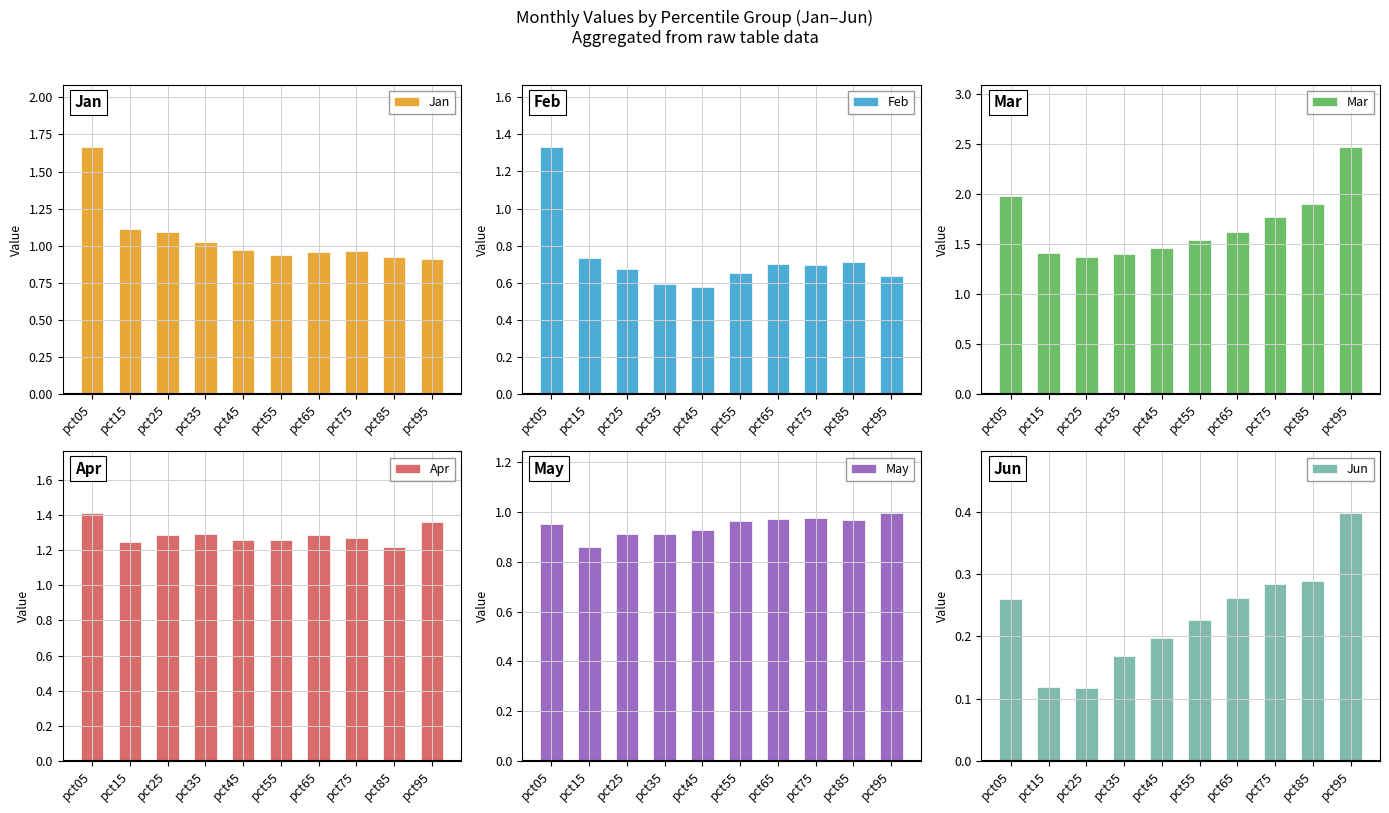

What are all the series names shown in the legend?

Jan, Feb, Mar, Apr, May, Jun